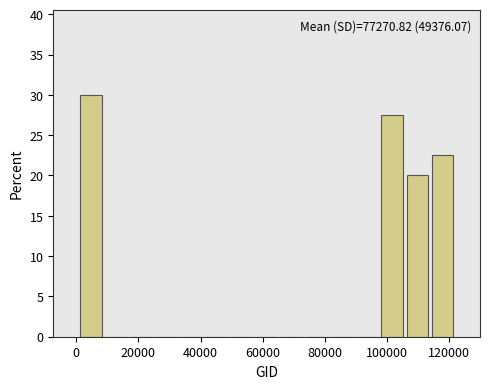

Over which range of the x-axis is the bar tallest?

0 to 8000